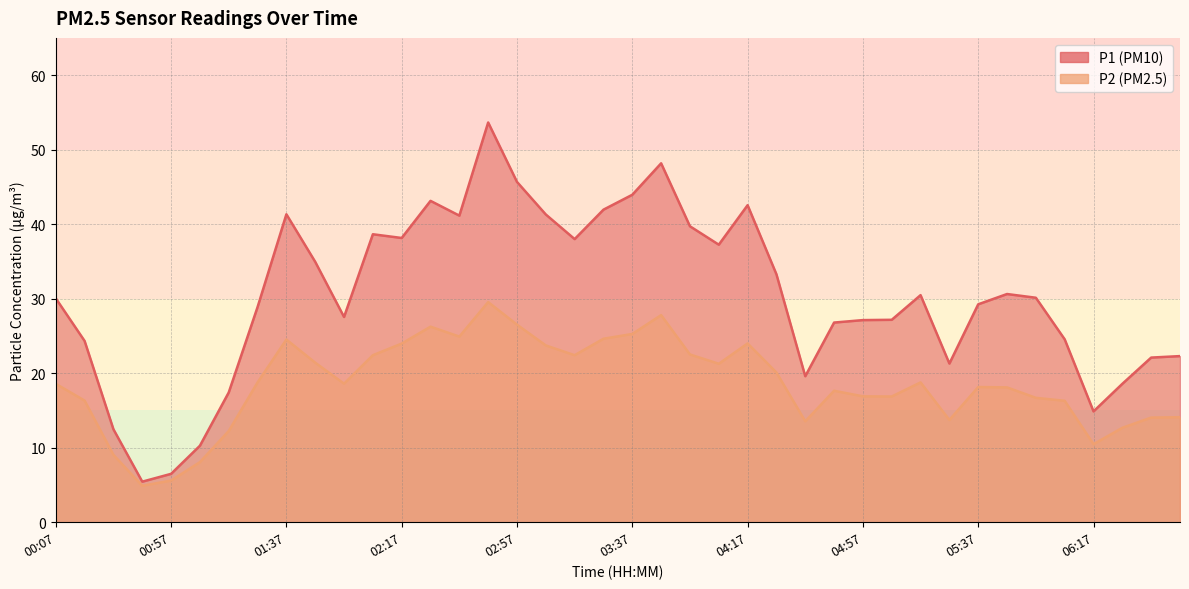

What position from the right is 03:07?

23